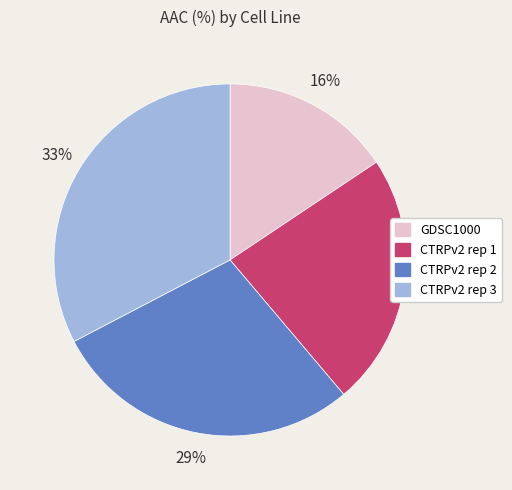

To the nearest percent, what is the difference between the largest and smallest slice percentages?

17%